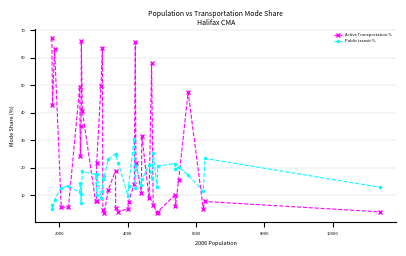

What is the difference between the second highest and minimum values in the Active Transportation % series?

62.5